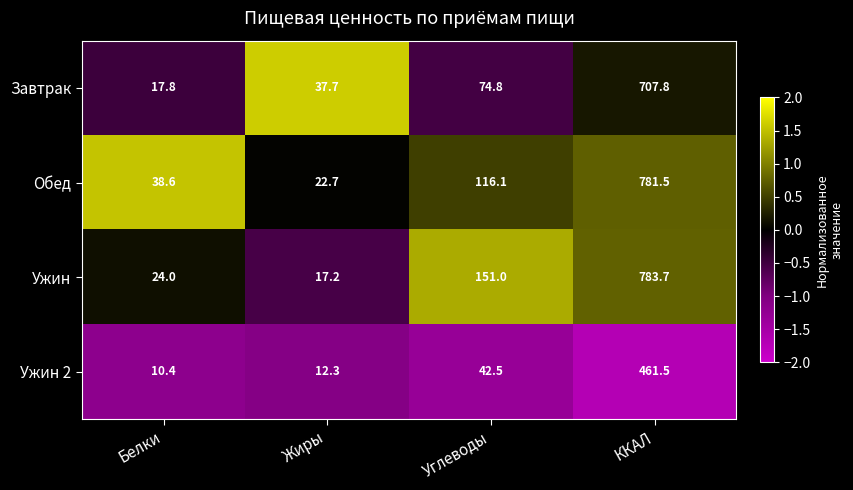

Reading left to right, list all the values displayed in this chart.

Завтрак: Белки=17.8	Жиры=37.7	Углеводы=74.8	ККАЛ=707.8
Обед: Белки=38.6	Жиры=22.7	Углеводы=116.1	ККАЛ=781.5
Ужин: Белки=24.0	Жиры=17.2	Углеводы=151.0	ККАЛ=783.7
Ужин 2: Белки=10.4	Жиры=12.3	Углеводы=42.5	ККАЛ=461.5